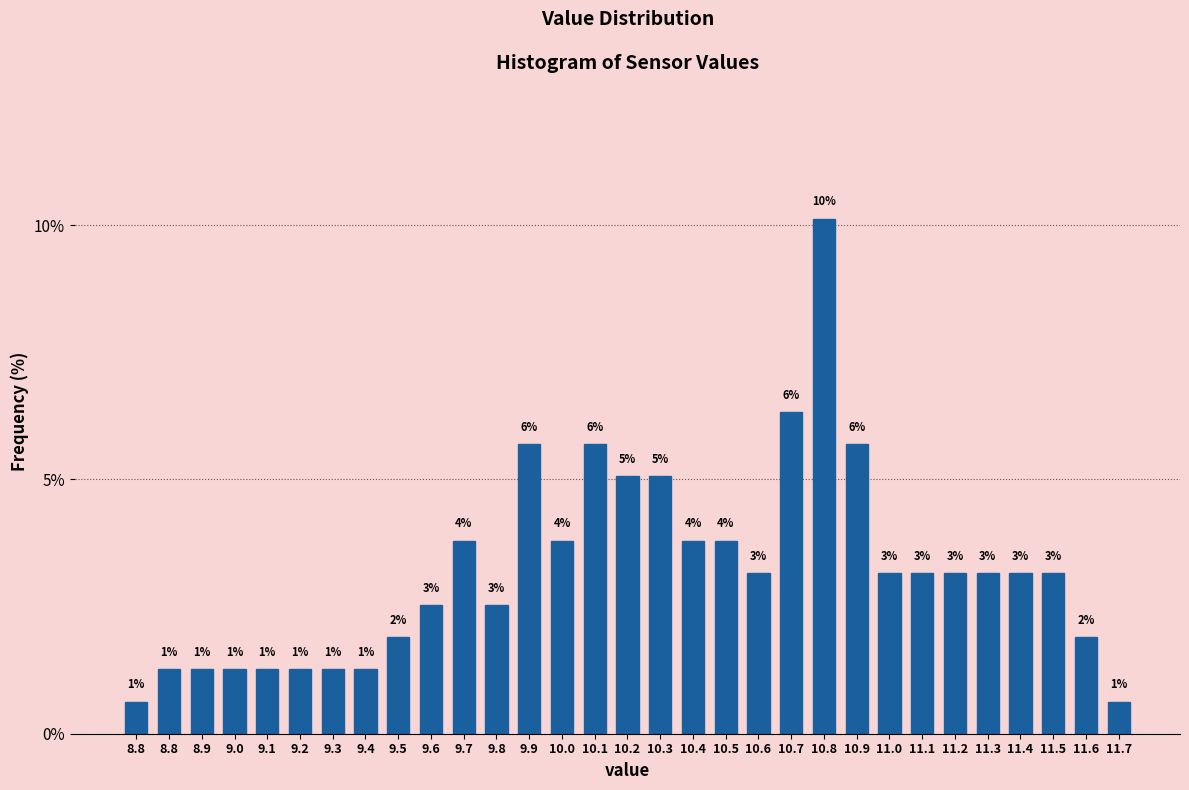

Are the bars horizontal?

No